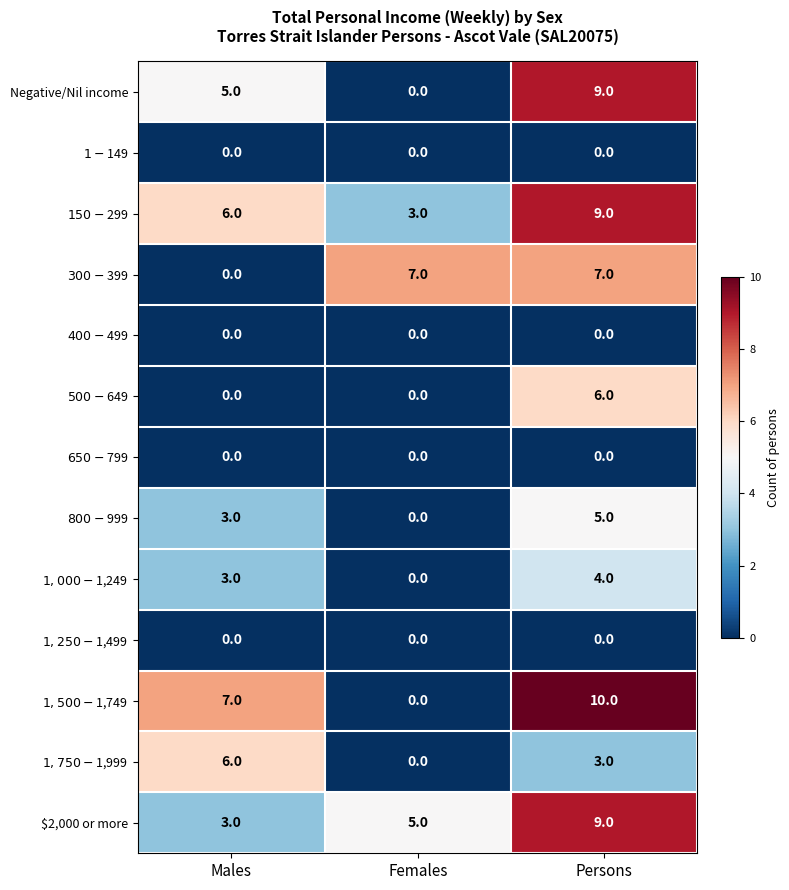

What is the maximum value for $2,000 or more?

9